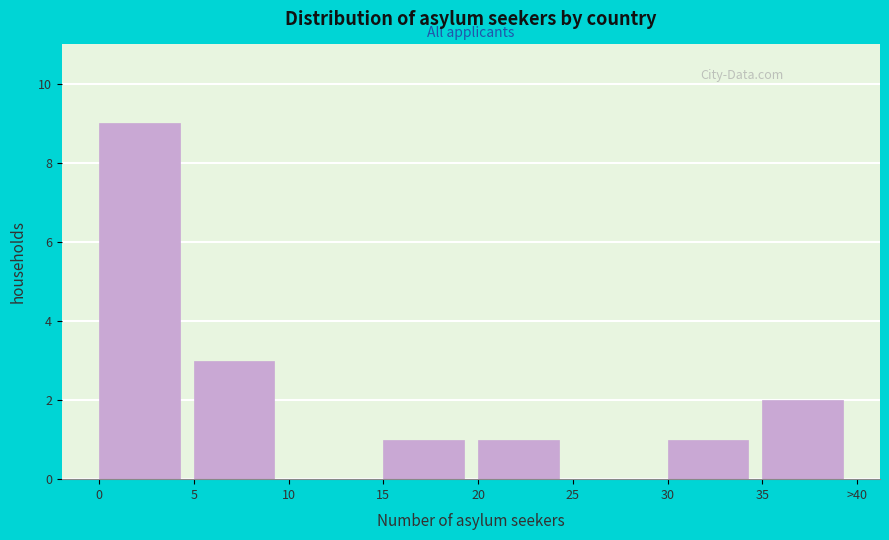

Reading left to right, list all the values displayed in this chart.

0=9	5=3	10=0	15=1	20=1	25=0	30=1	35=2